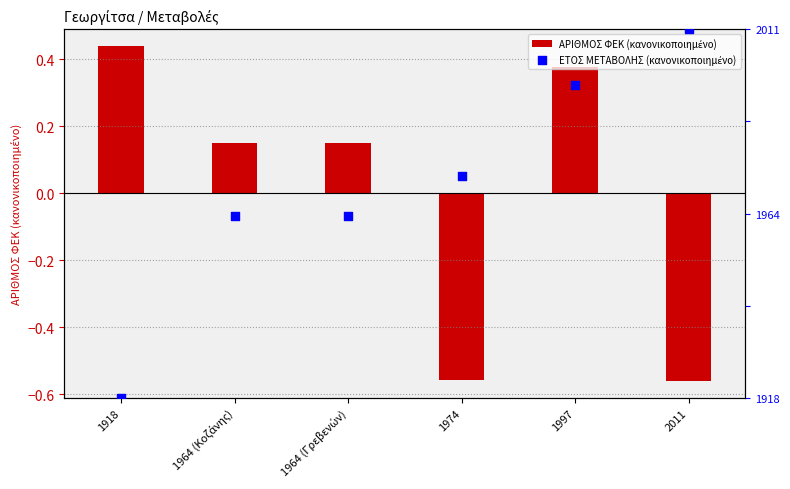

What are all the series names shown in the legend?

ΑΡΙΘΜΟΣ ΦΕΚ (κανονικοποιημένο), ΕΤΟΣ ΜΕΤΑΒΟΛΗΣ (κανονικοποιημένο)